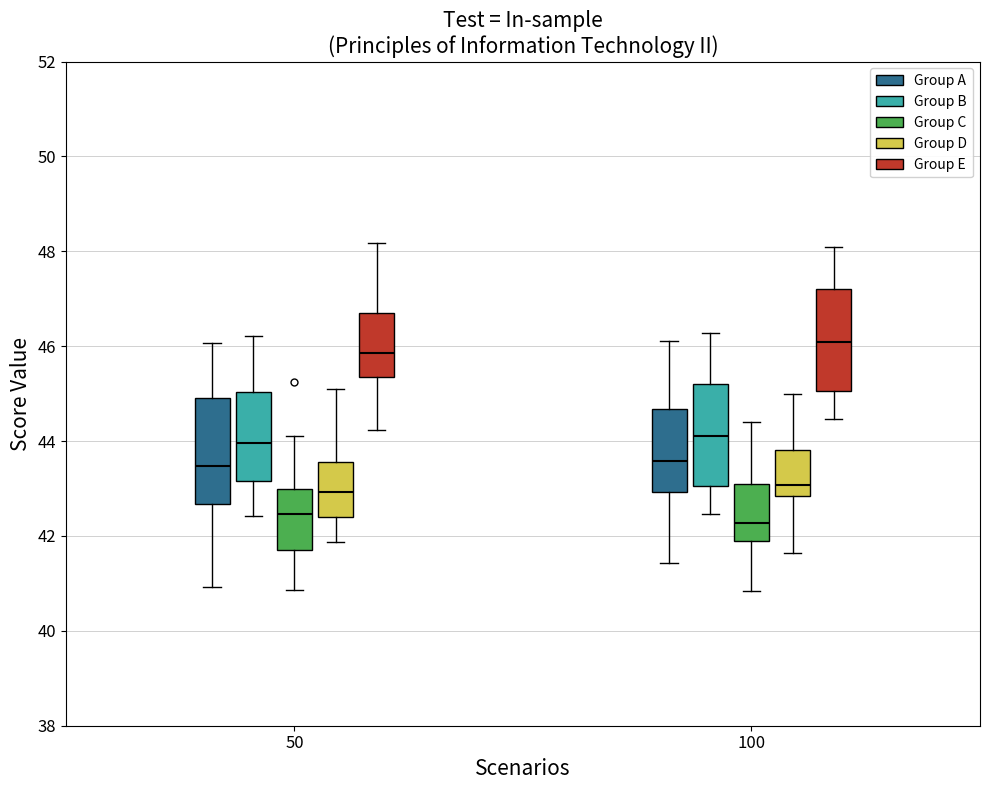

Reading left to right, transcribe this box plot: for each box, give where its median line is, the range the box spans, and where its two whiskers end, as read against the y-axis. The values are not printed on the chart, so give them approximately, as read against the axis.

50 (Group A): median 43.4, box 42.6 to 45.0, whiskers 41.0 to 46.0
50 (Group B): median 44.0, box 43.2 to 45.0, whiskers 42.4 to 46.2
50 (Group C): median 42.4, box 41.8 to 43.0, whiskers 40.8 to 44.2
50 (Group D): median 43.0, box 42.4 to 43.6, whiskers 41.8 to 45.0
50 (Group E): median 45.8, box 45.4 to 46.8, whiskers 44.2 to 48.2
100 (Group A): median 43.6, box 43.0 to 44.6, whiskers 41.4 to 46.2
100 (Group B): median 44.0, box 43.0 to 45.2, whiskers 42.4 to 46.2
100 (Group C): median 42.2, box 41.8 to 43.2, whiskers 40.8 to 44.4
100 (Group D): median 43.0, box 42.8 to 43.8, whiskers 41.6 to 45.0
100 (Group E): median 46.0, box 45.0 to 47.2, whiskers 44.4 to 48.0